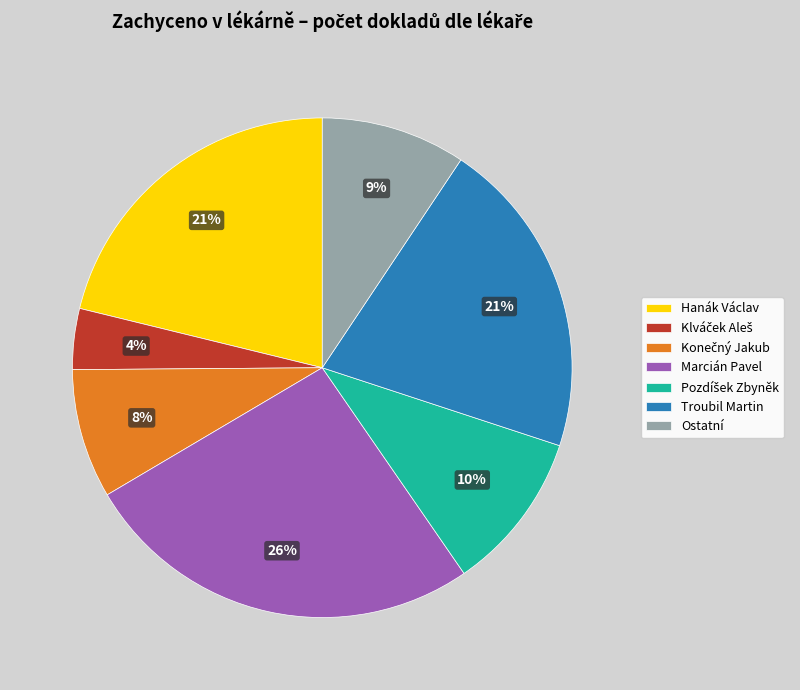

Between Ostatní and Troubil Martin, which is larger?

Troubil Martin